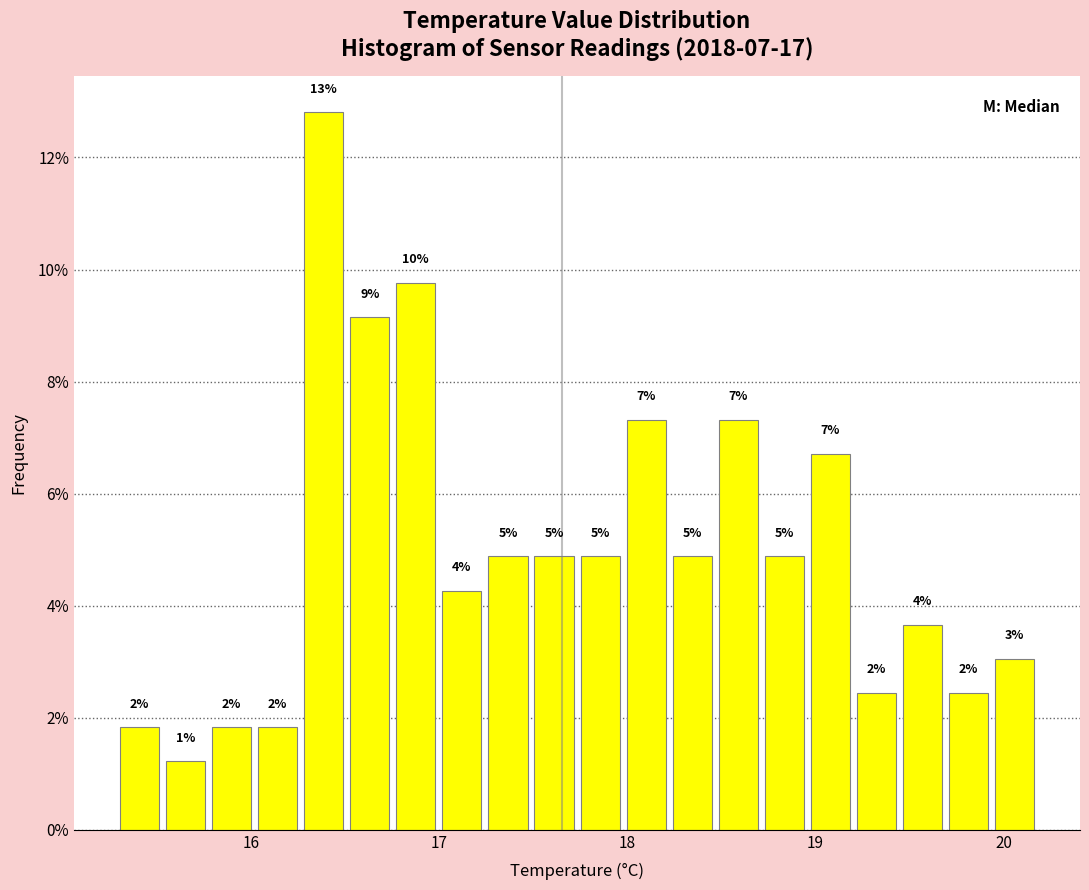

Read against the x-axis, roughly where is the centre of the tallest bar?

16.4